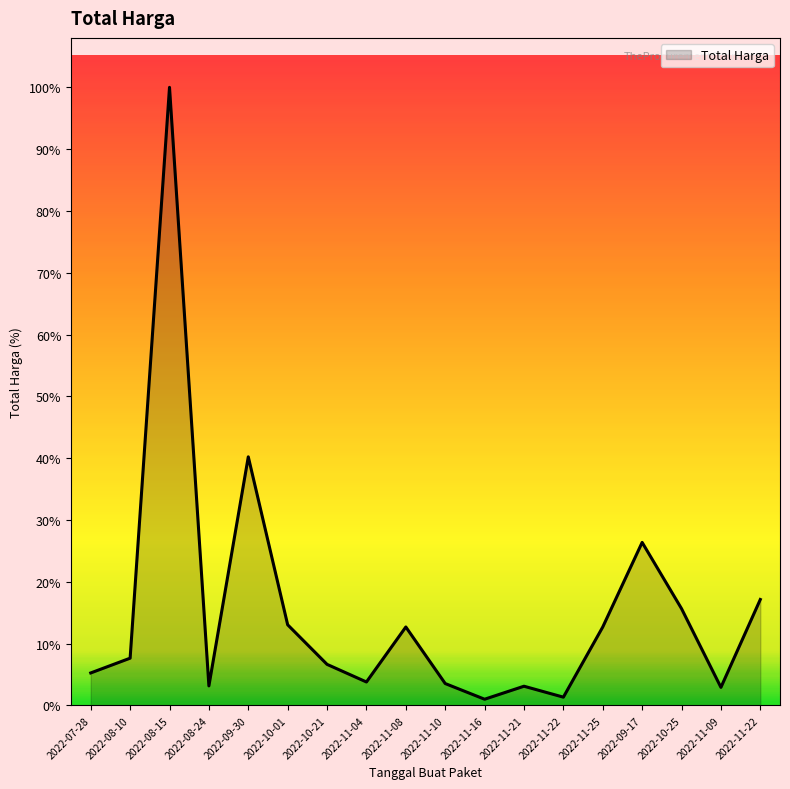

Does the chart display data point markers on the line(s)?

No